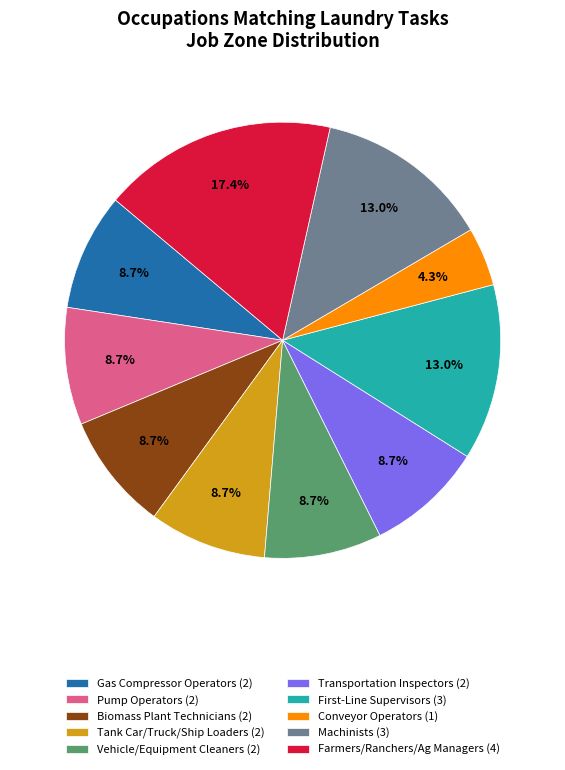

Is there any slice that represents more than half of the pie?

No